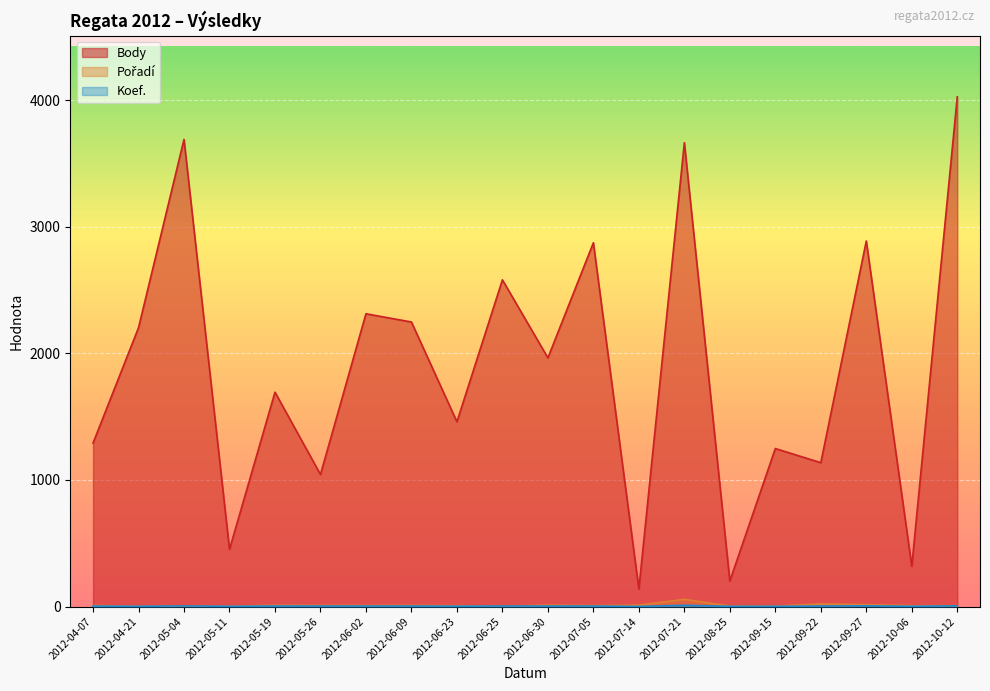

List the series in order of their peak value, lowest first.

Koef., Pořadí, Body